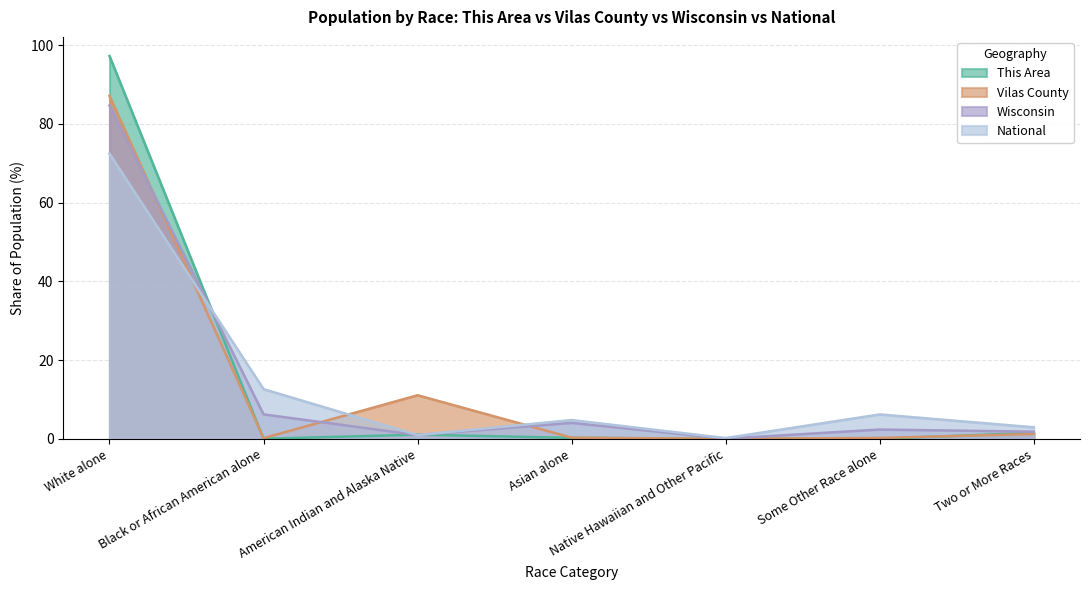

At which category is the sum across all series the highest?

White alone